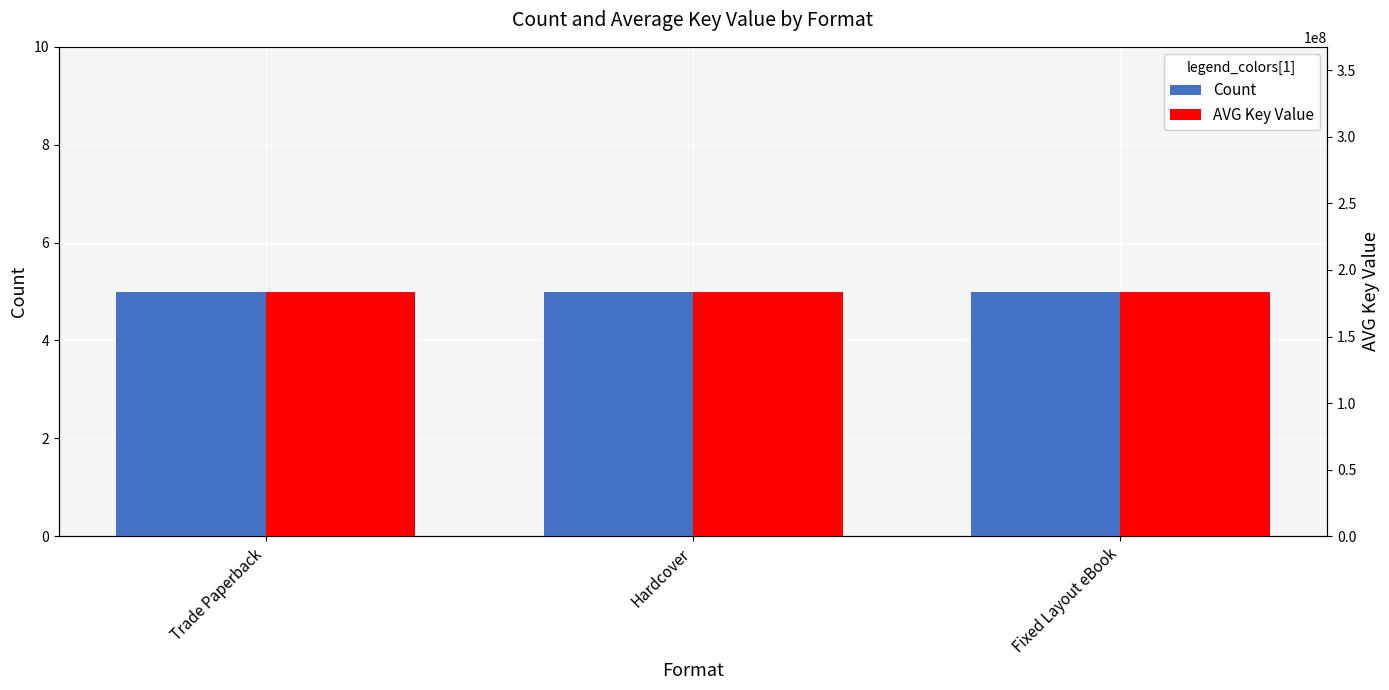

True or false: AVG Key Value has a value of 183820020.4 at Trade Paperback.

True